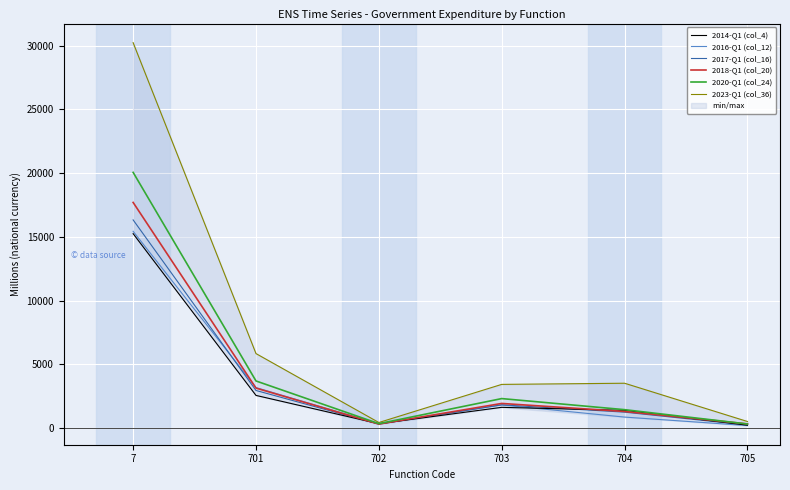

Which has a higher value, 703 or 704?

703